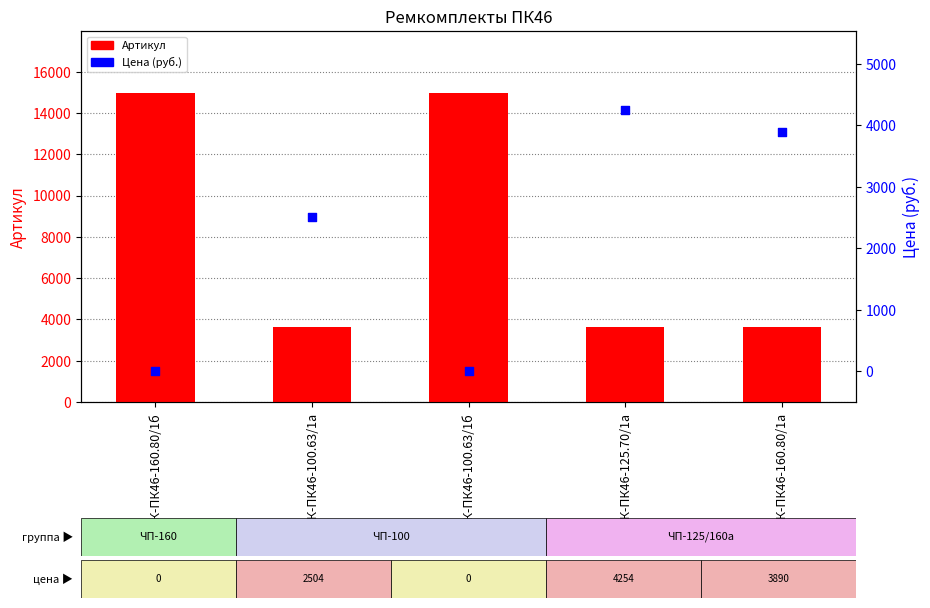

At which category is the sum across all series the highest?

РК-ПК46-100.63/1б